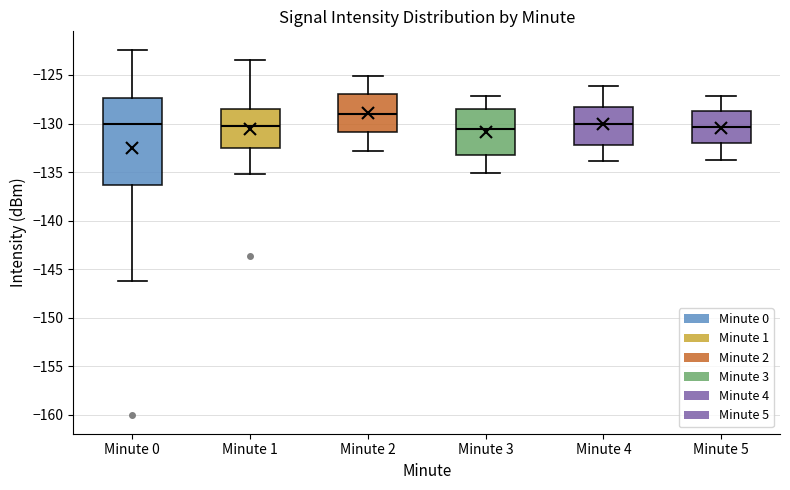

Reading left to right, read every box against the y-axis: the position of its median line, the range the box covers, and the ends of its whiskers. The values are not printed on the chart, so give them approximately, as read against the axis.

Minute 0: median -130.0, box -136.5 to -127.5, whiskers -146.0 to -122.5
Minute 1: median -130.5, box -132.5 to -128.5, whiskers -135.0 to -123.5
Minute 2: median -129.0, box -131.0 to -127.0, whiskers -133.0 to -125.0
Minute 3: median -130.5, box -133.0 to -128.5, whiskers -135.0 to -127.0
Minute 4: median -130.0, box -132.0 to -128.0, whiskers -134.0 to -126.0
Minute 5: median -130.5, box -132.0 to -128.5, whiskers -134.0 to -127.0